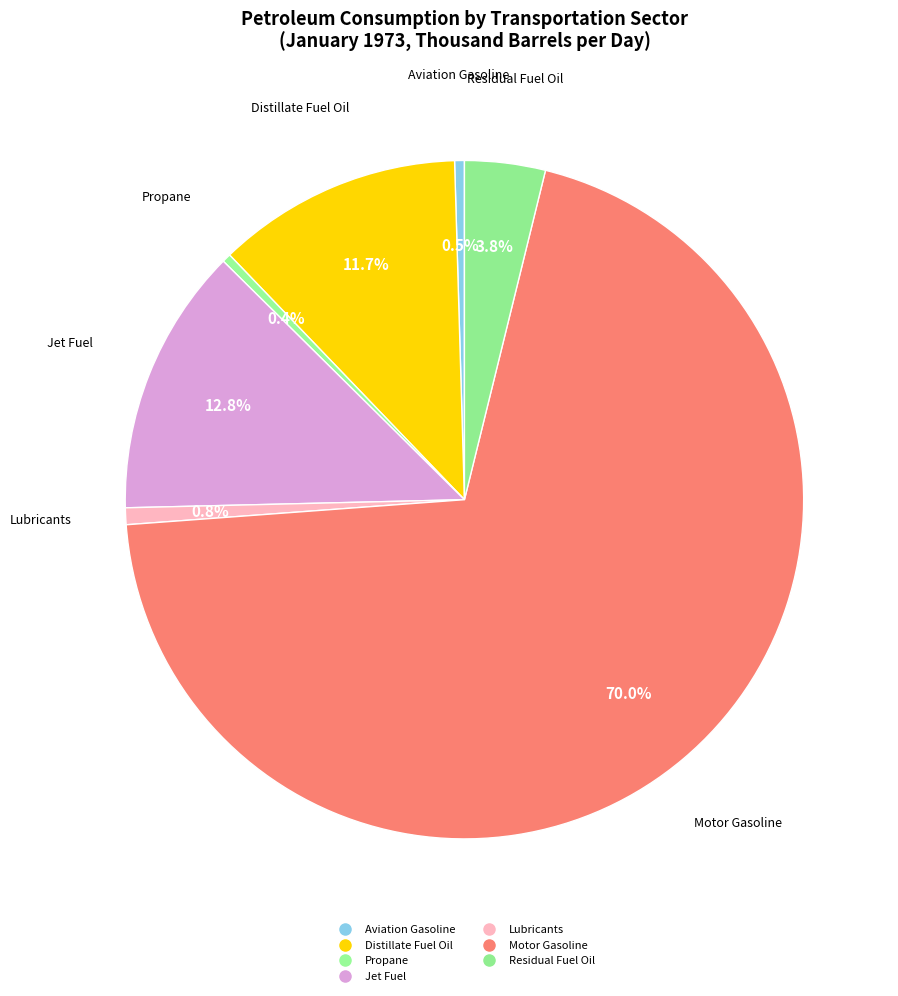

To the nearest percent, what is the difference between the largest and smallest slice percentages?

70%